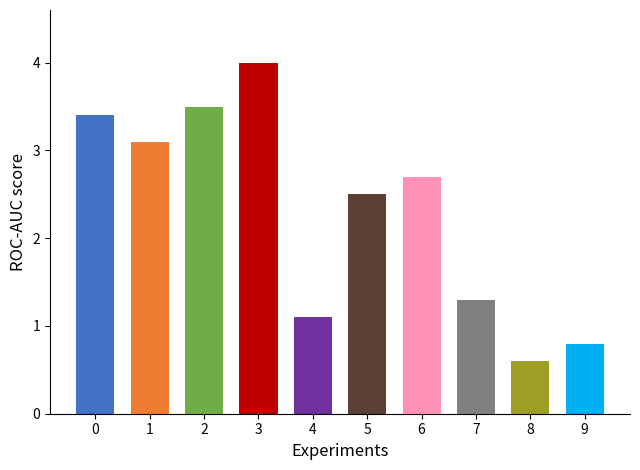

Reading left to right, transcribe all the data shown in this chart.

0=3.4	1=3.1	2=3.5	3=4.0	4=1.1	5=2.5	6=2.7	7=1.3	8=0.6	9=0.8